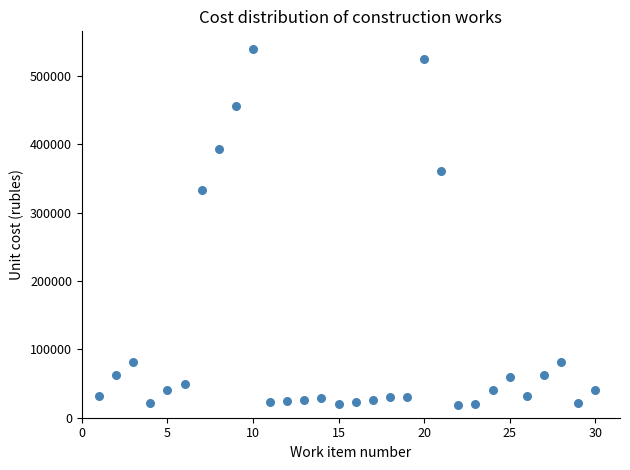

What is the range of Y values (max minus min)?

520883.9